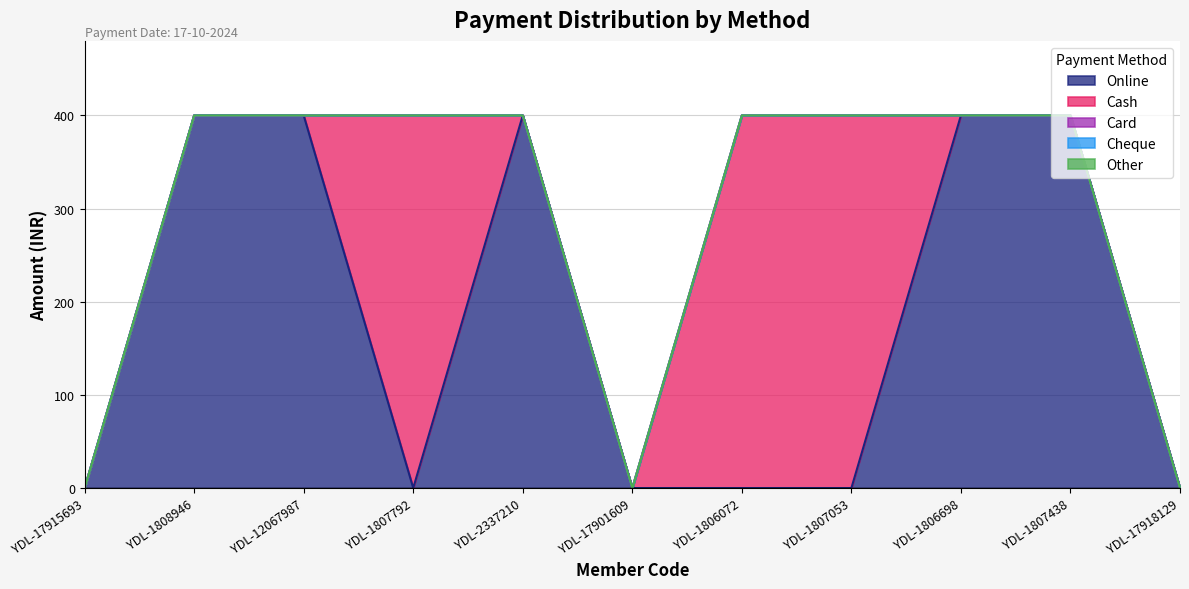

Which series changed the most between YDL-12067987 and YDL-1806698?

Online